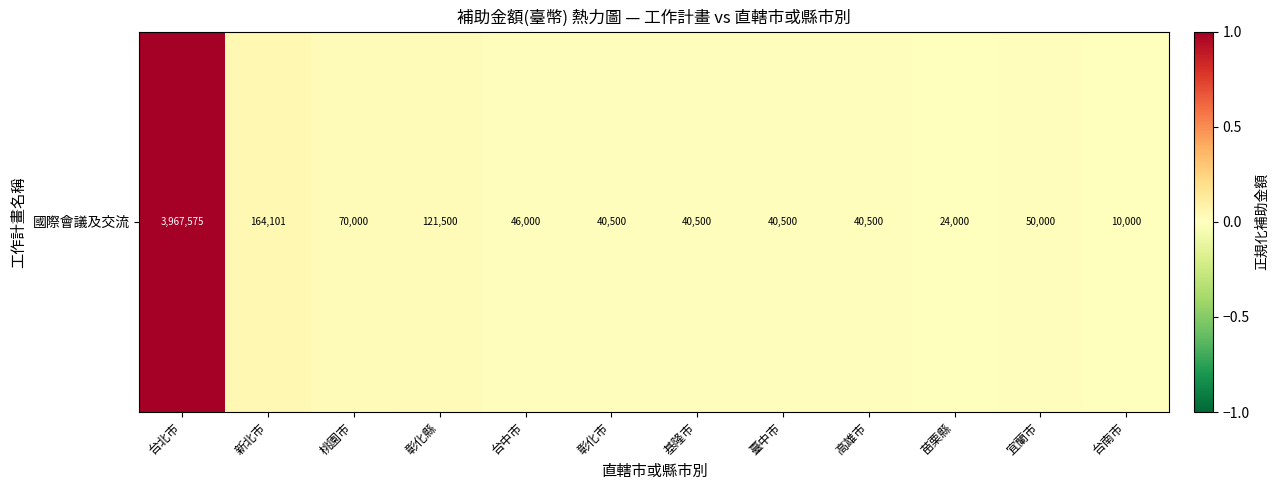

Reading left to right, extract all data points from this chart.

1.0	0.0	0.0	0.0	0.0	0.0	0.0	0.0	0.0	0.0	0.0	0.0